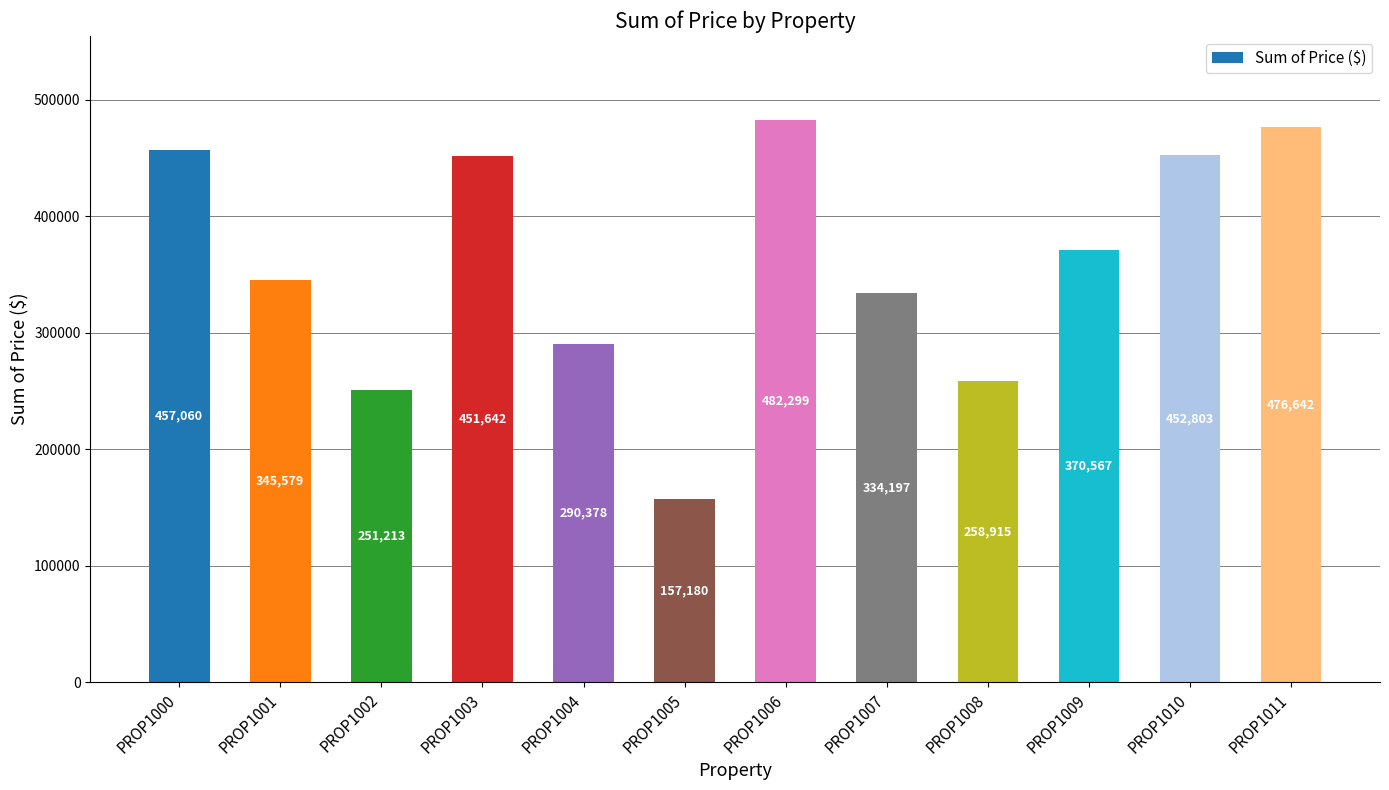

What is the ratio of the value at PROP1007 to the value at PROP1008?

1.3